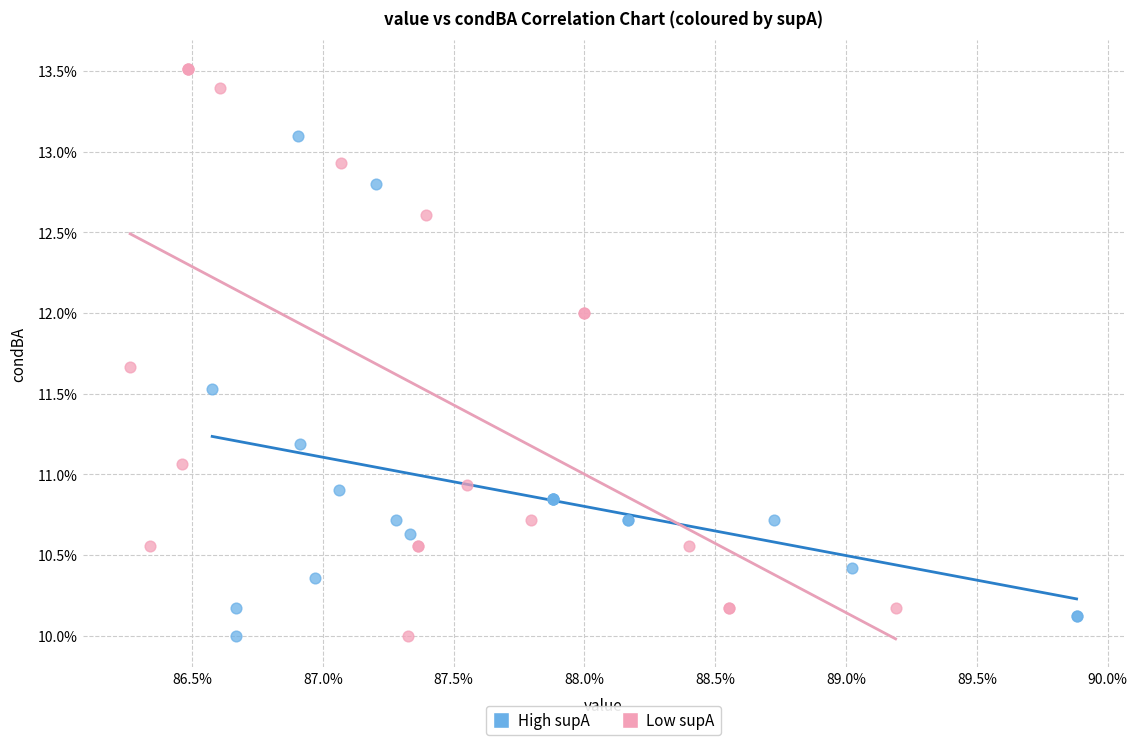

Which series contains the highest Y value?

Low supA